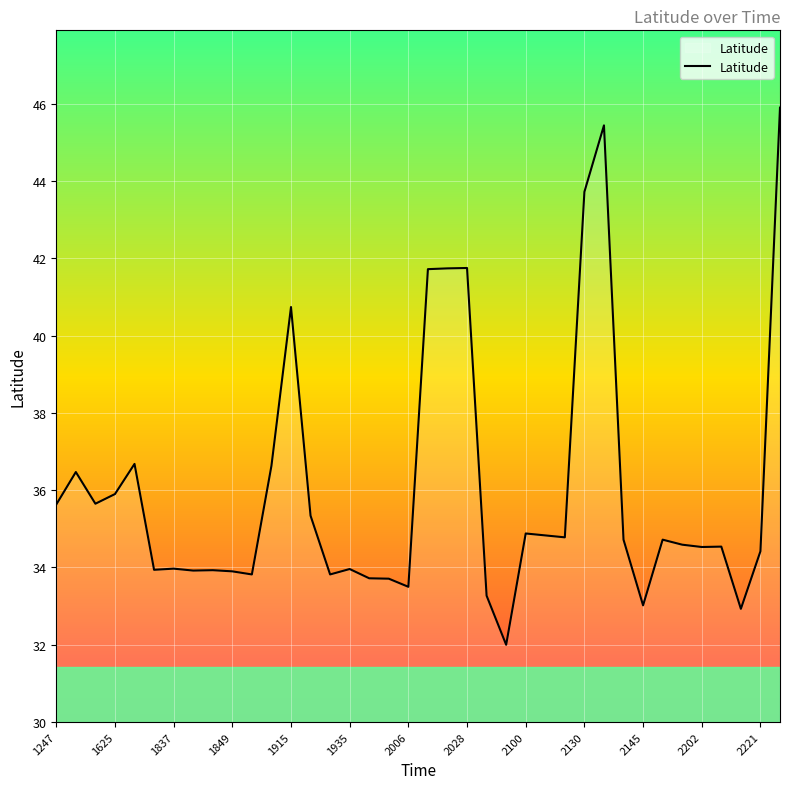

What is the difference between the maximum and minimum values?

13.9